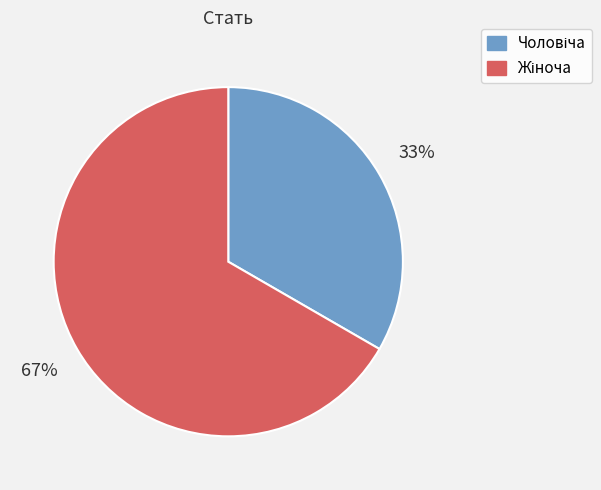

Is there a majority slice in this chart?

Yes